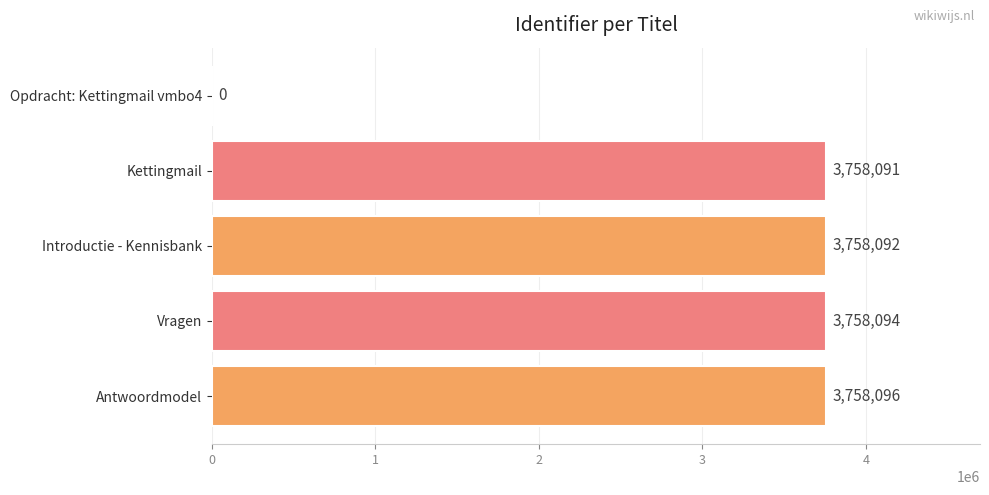

How many series are shown in this chart?

1